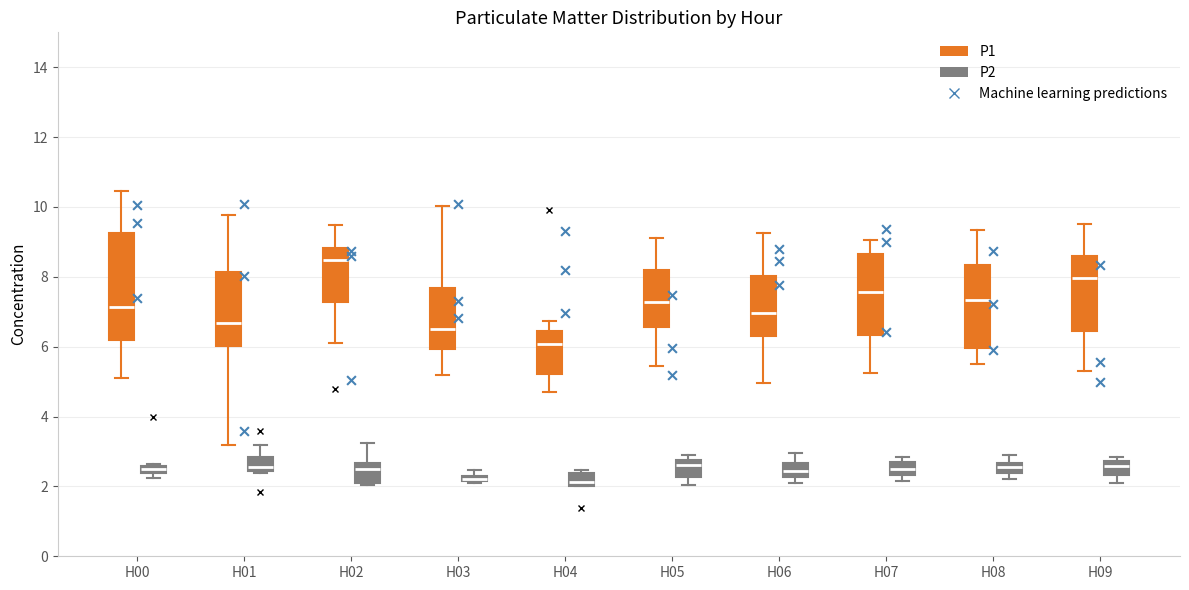

Where is the lower edge of the box for H00 (P1) on the y-axis? The values are not printed on the chart, so give them approximately, as read against the axis.

6.2